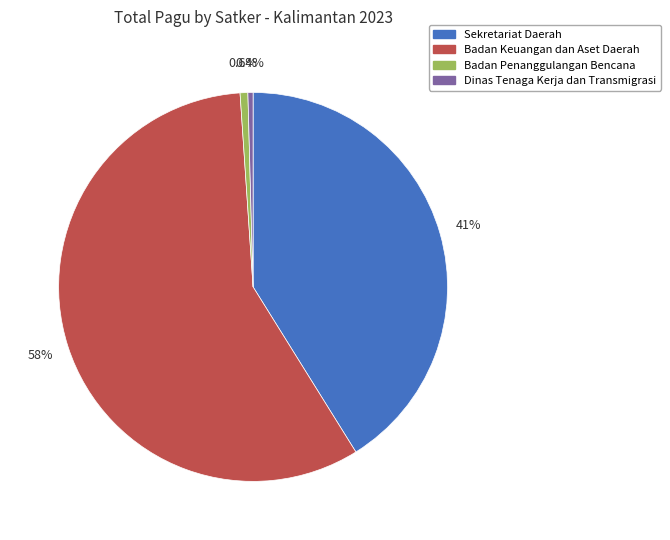

Is there any slice that represents more than half of the pie?

Yes